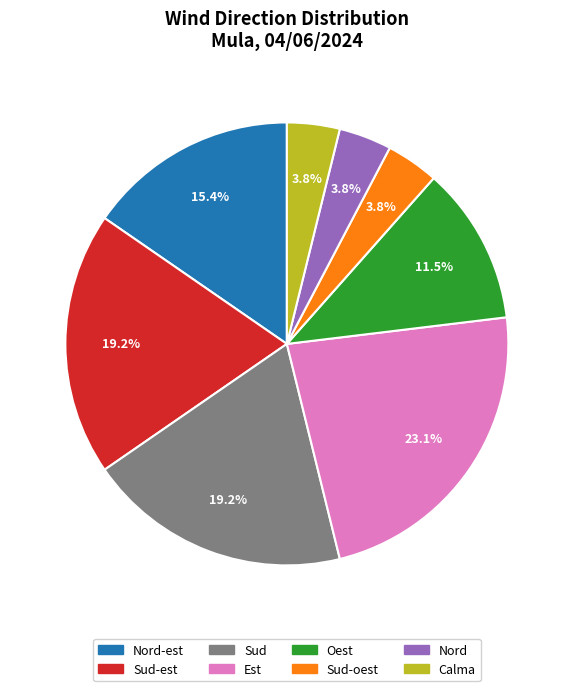

Does any single category account for the majority?

No